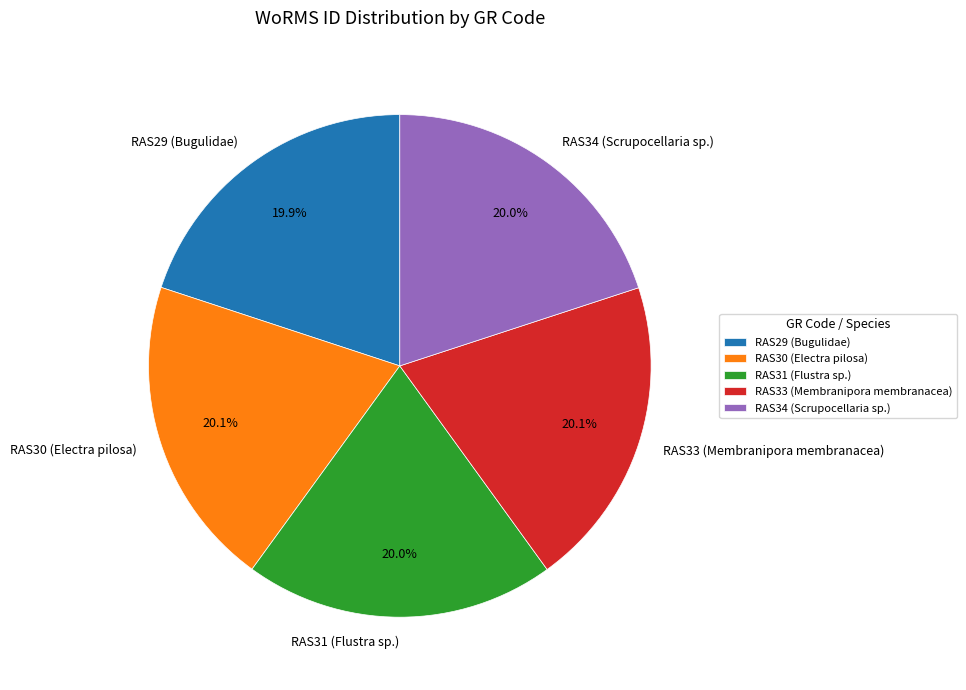

What is the ratio of the value at RAS31 (Flustra sp.) to the value at RAS29 (Bugulidae)?

1.0